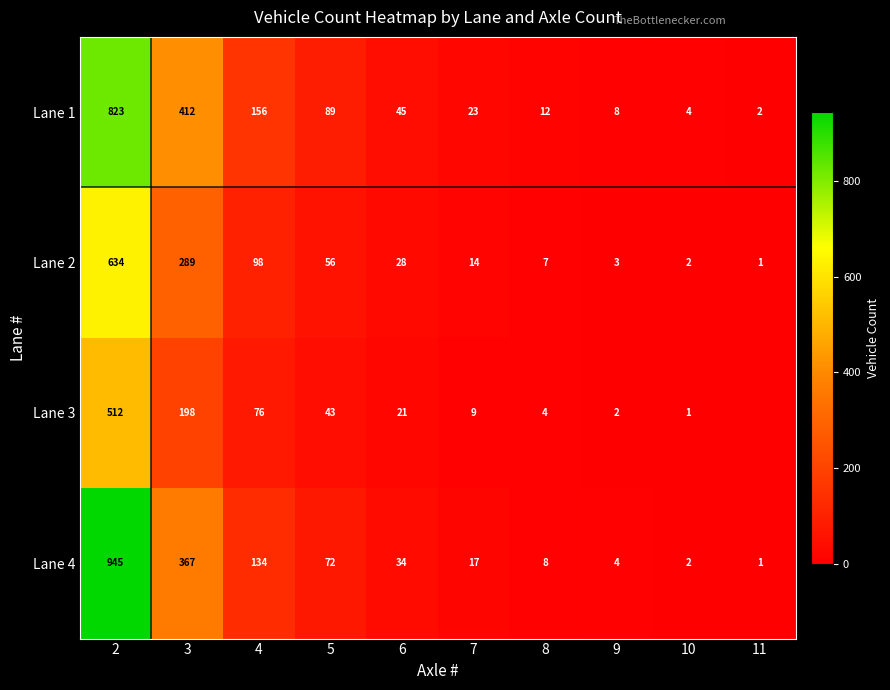

The value of Lane 2 at 2 is 868. True or false?

False